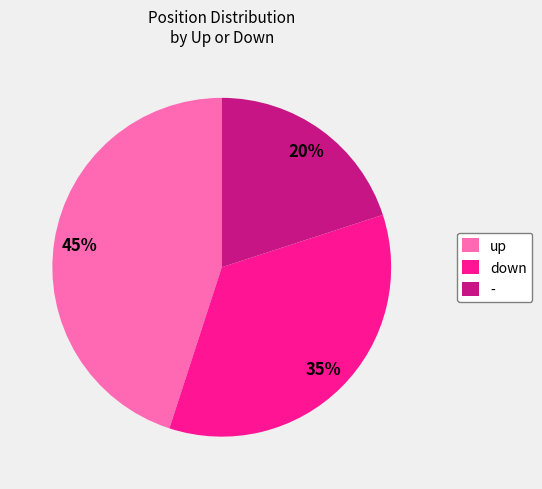

To the nearest percent, what is the difference between the largest and smallest slice percentages?

25%